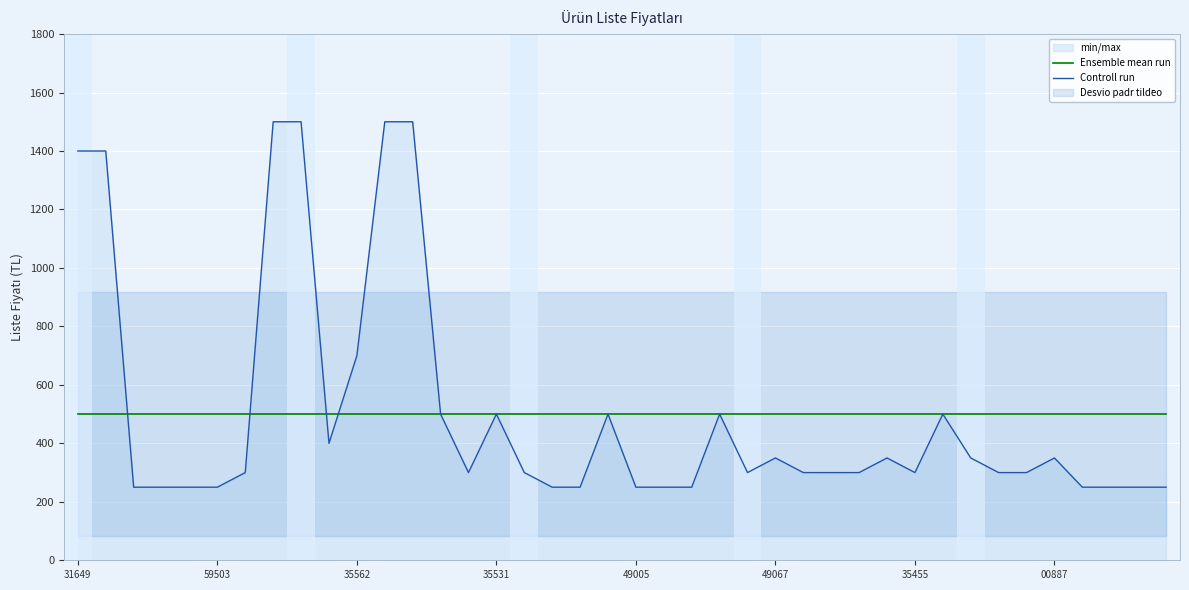

Is it true that Controll run equals 132.0 at 35455?

False